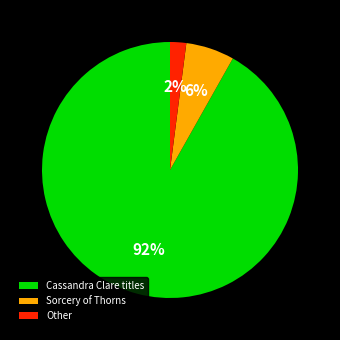

Rank the categories by value from highest to lowest.

Cassandra Clare titles, Sorcery of Thorns, Other